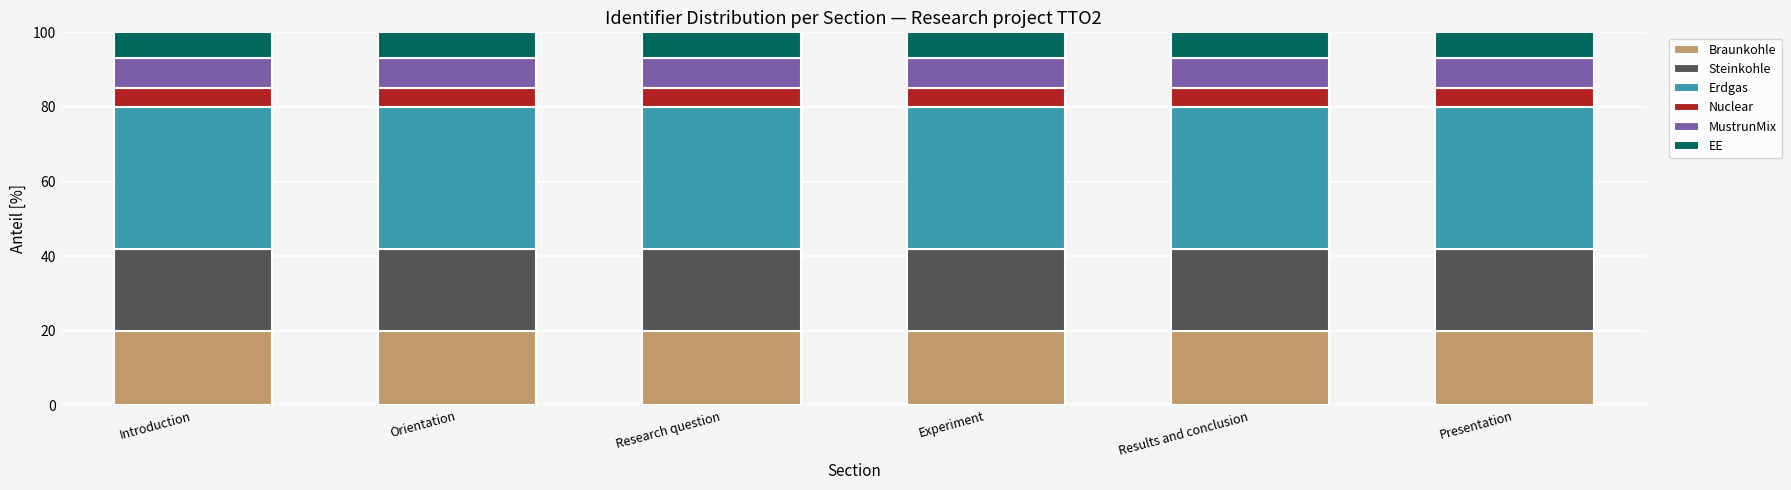

Which series has the largest total across all categories?

Erdgas